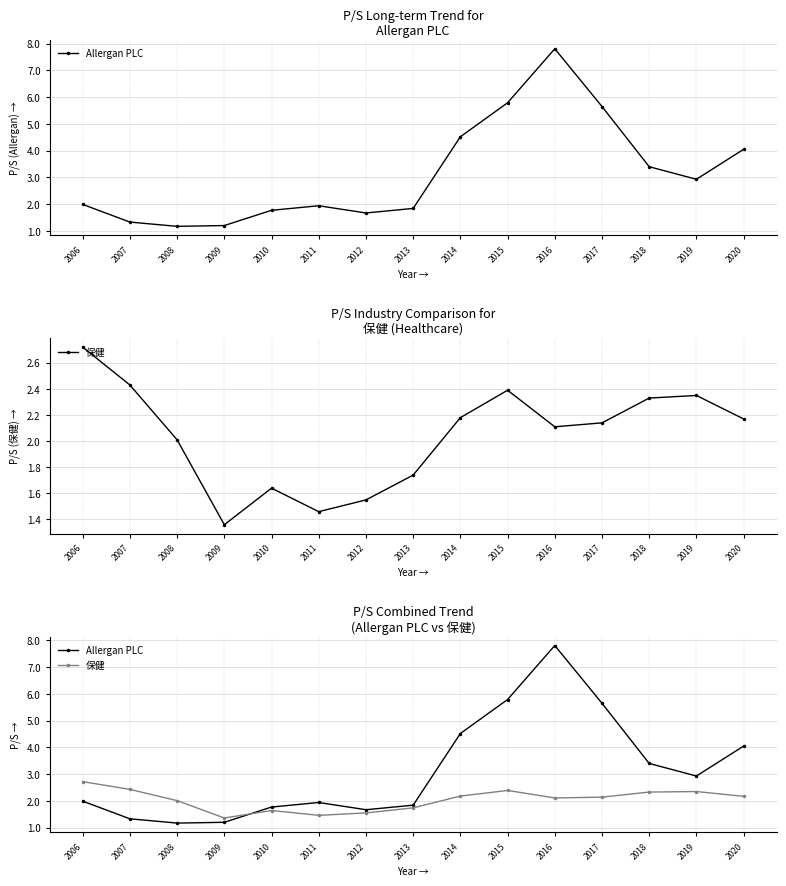

Between 2010 and 2011, which series saw the biggest shift?

保健